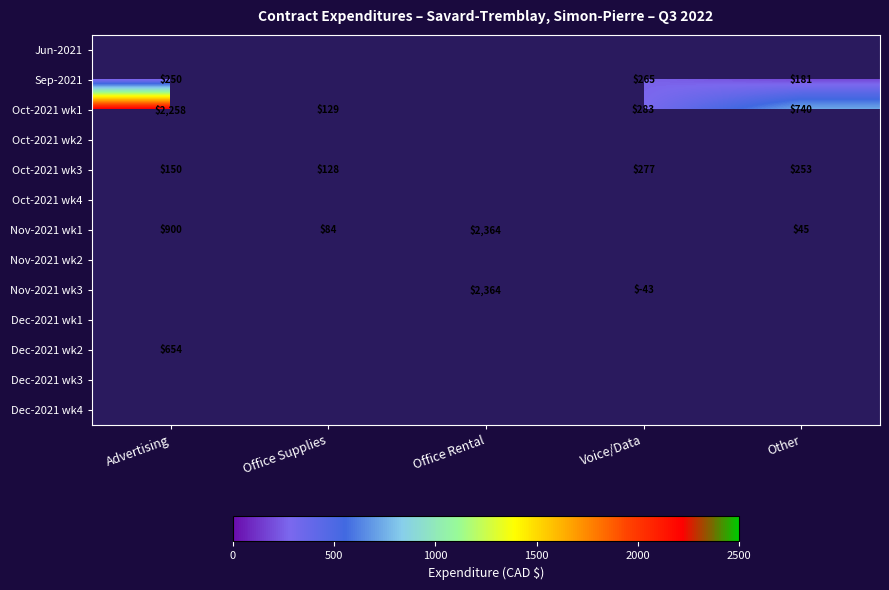

Count the number of categories in the chart.

5